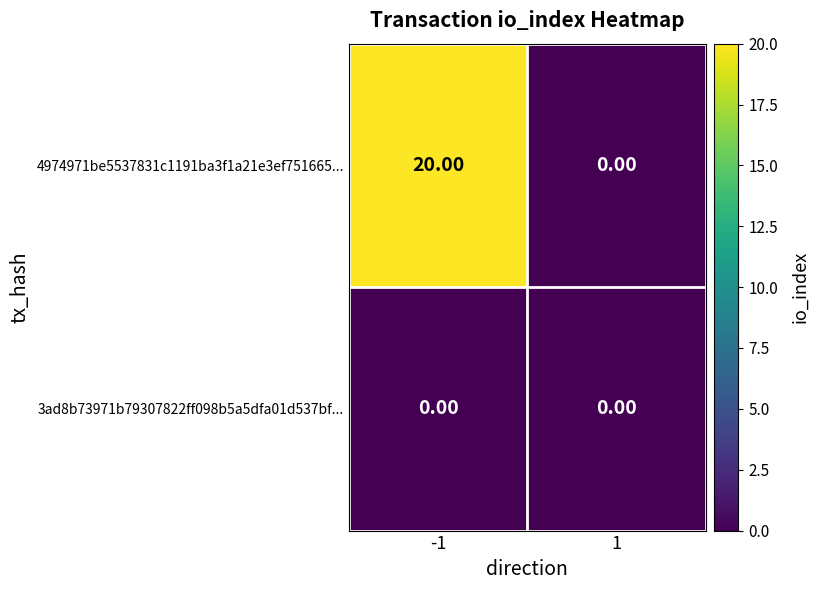

Which series has the largest total across all categories?

4974971be5537831c1191ba3f1a21e3ef751665...